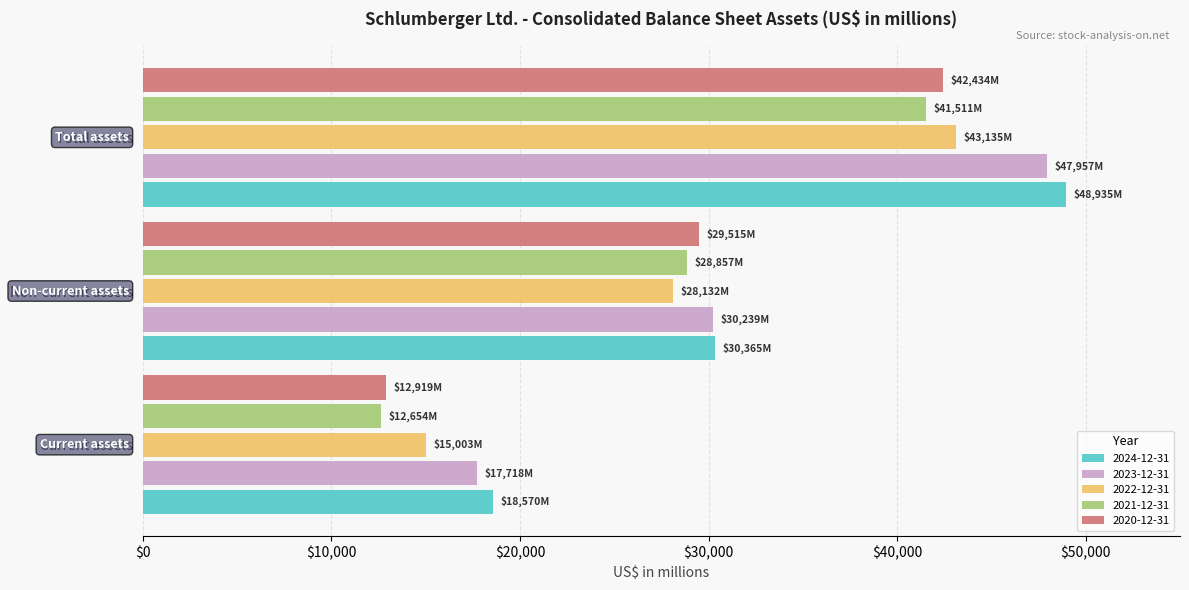

The 2020-12-31 series shows 17625 at Current assets. True or false?

False